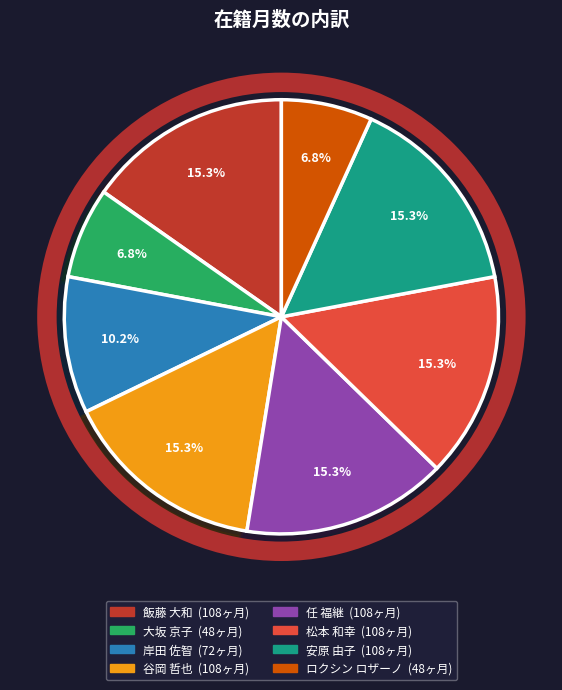

How many segments does this pie chart have?

8